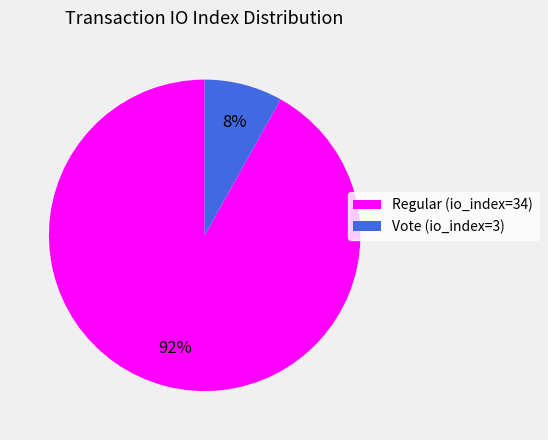

How many slices are in this pie chart?

2